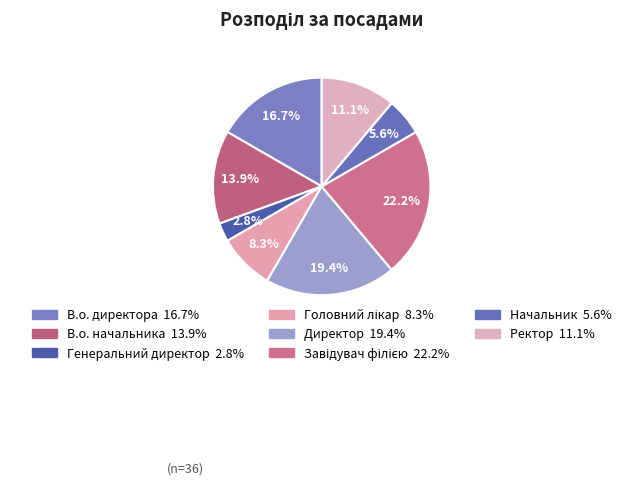

True or false: В.о. начальника accounts for 28% of the total.

False